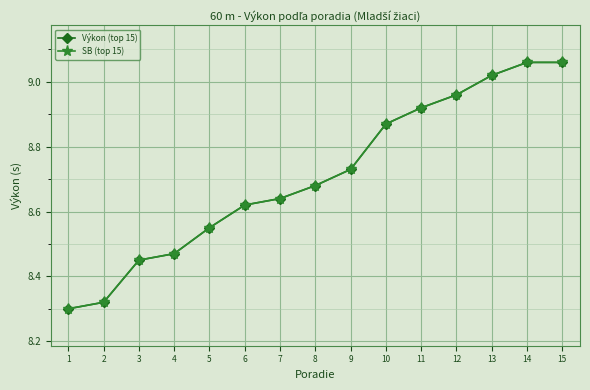

How many distinct data groups are displayed?

2